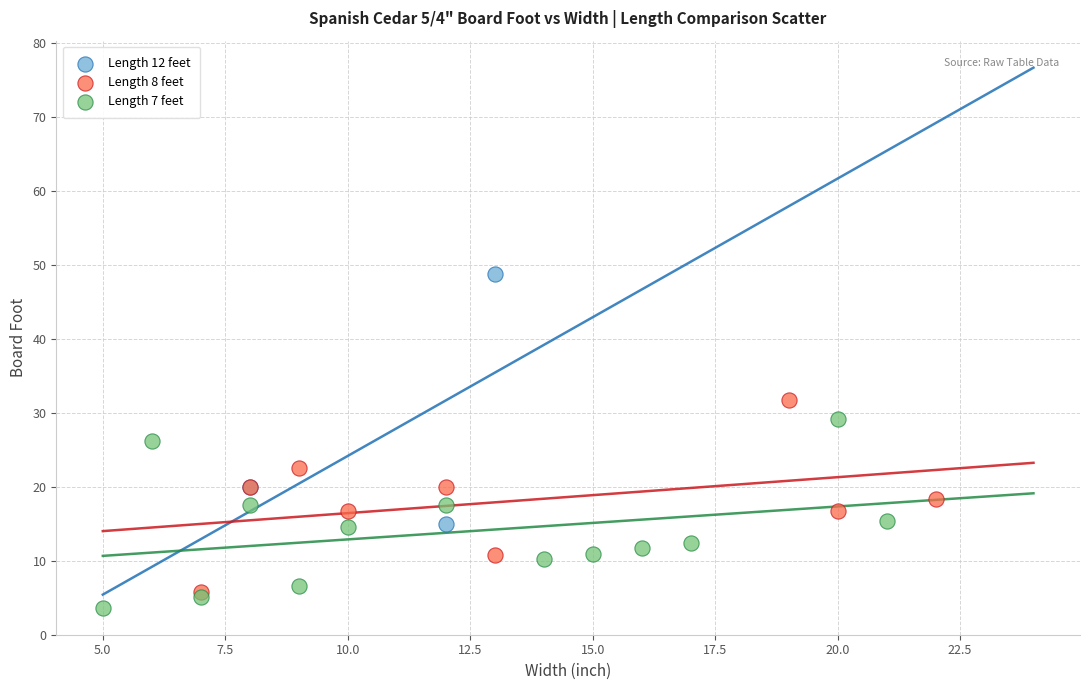

Which series reaches the minimum Y coordinate?

Length 7 feet